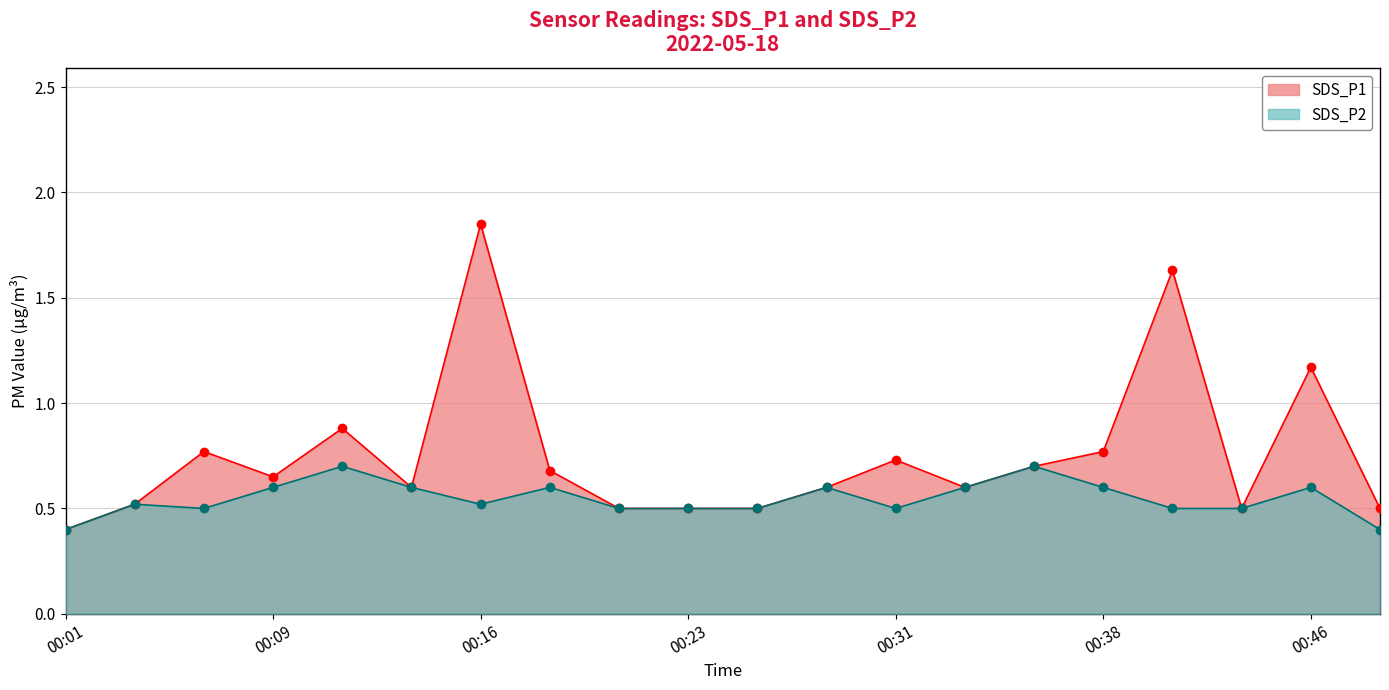

At which category does SDS_P1 reach its first local valley?

00:09